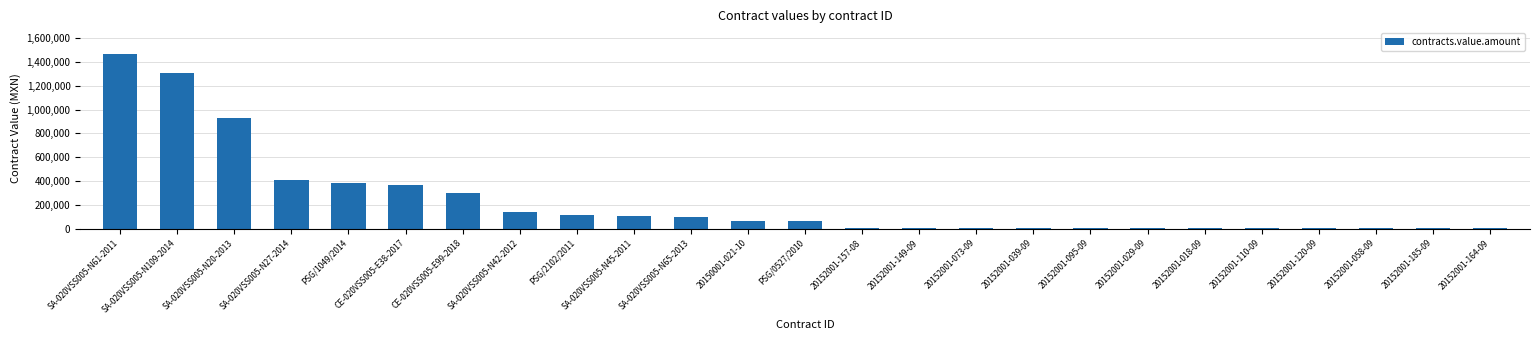

How many distinct data groups are displayed?

1